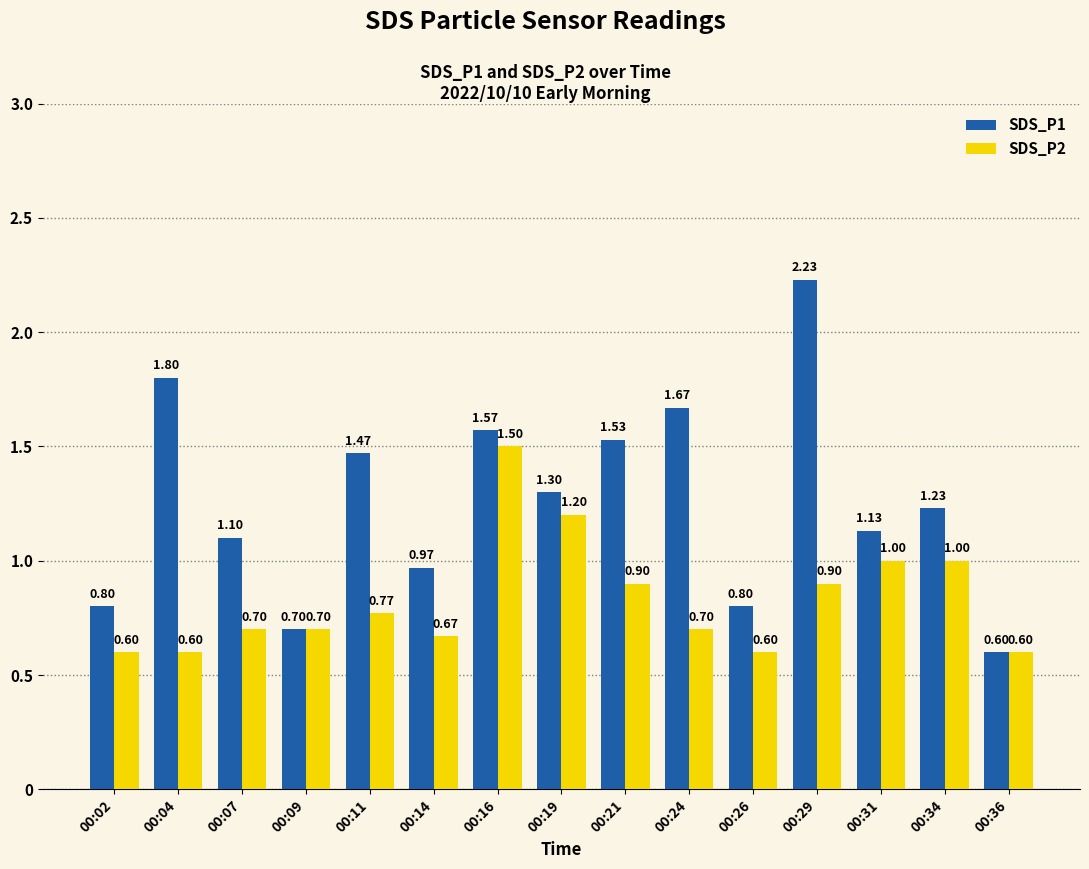

At which category is the sum across all series the highest?

00:29